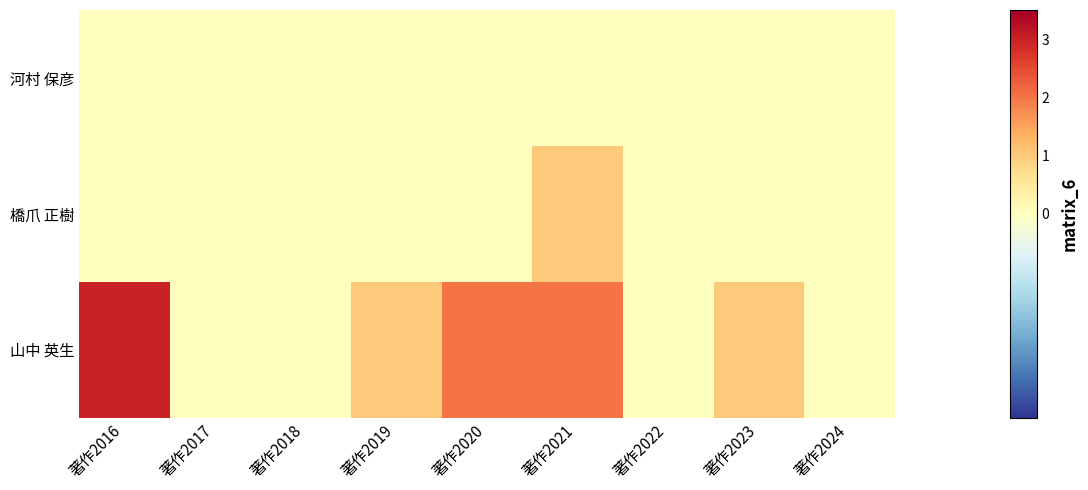

Count the number of data series in this chart.

3